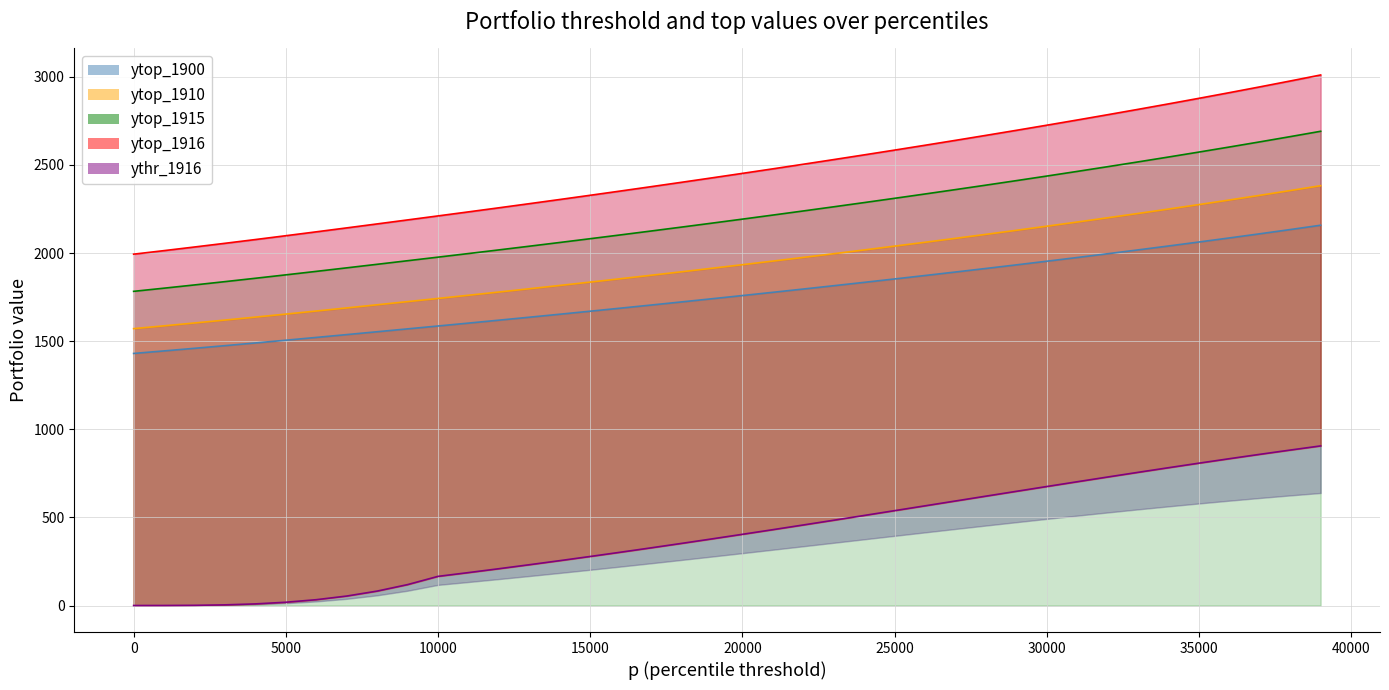

What is the difference between the maximum and minimum values in the ythr_1916 series?

905.7